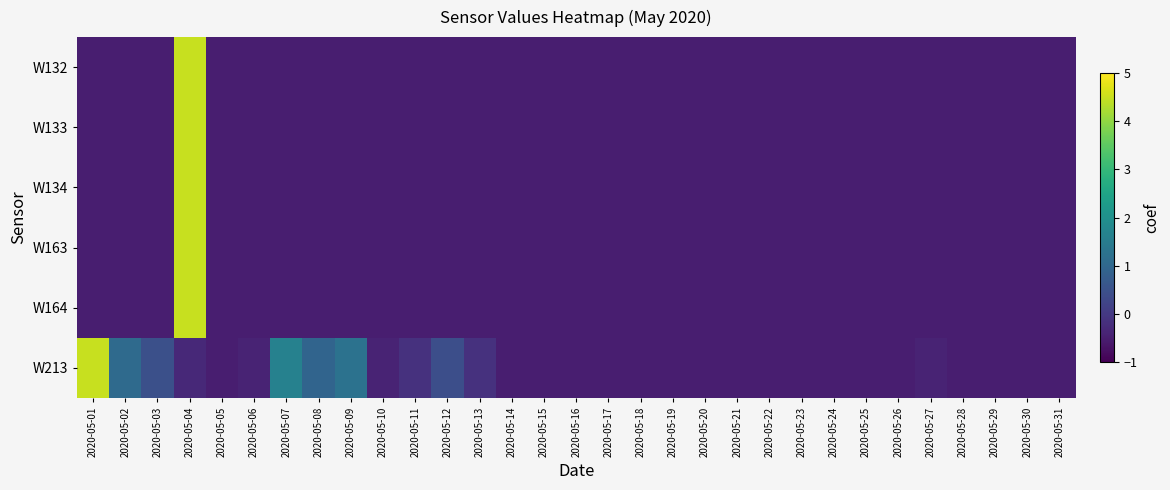

Rank the series at 2020-05-11 from highest to lowest value.

W213, W132, W133, W134, W163, W164